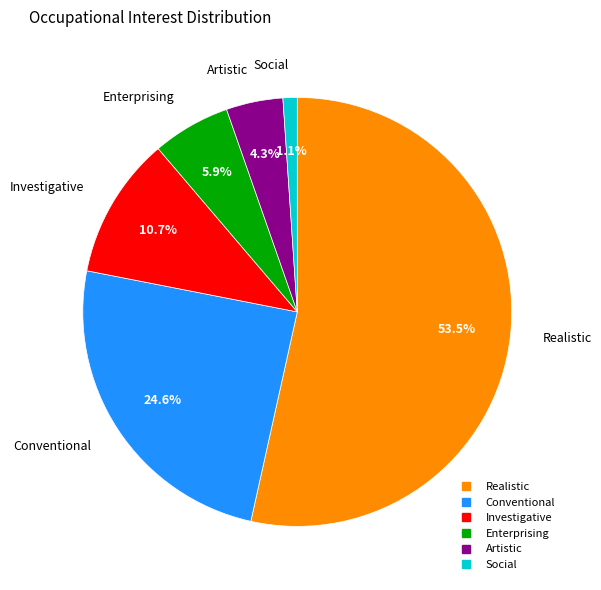

Rank the categories by value from lowest to highest.

Social, Artistic, Enterprising, Investigative, Conventional, Realistic